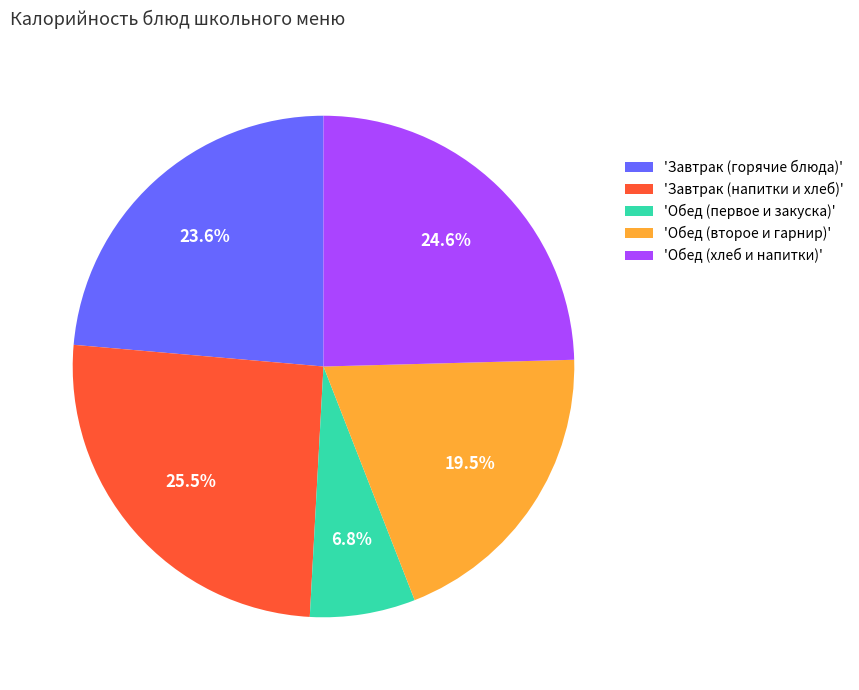

Count the number of slices in the pie.

5